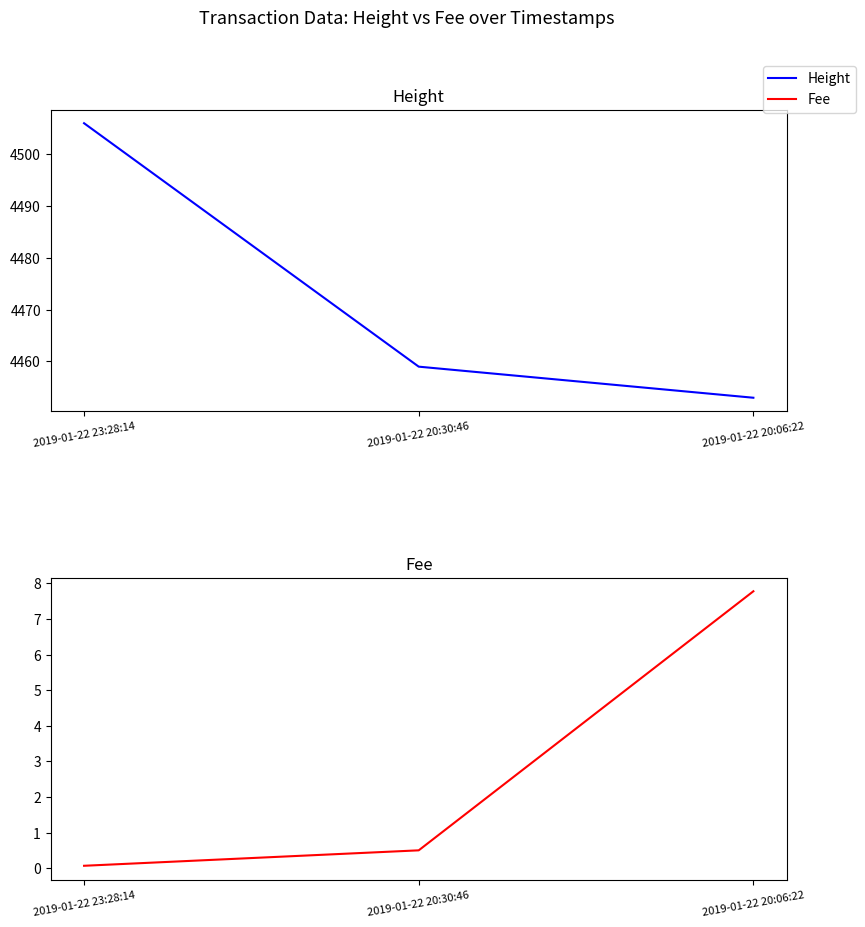

The Height series shows 7149.9 at 2019-01-22 23:28:14. True or false?

False